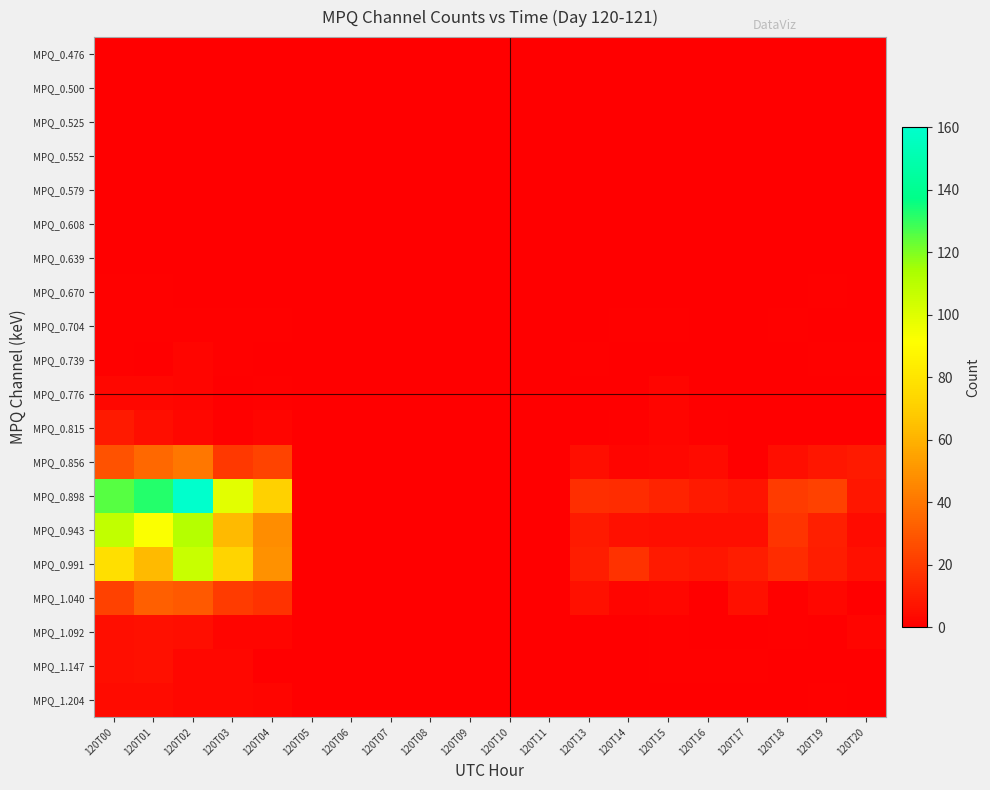

Which series has the widest spread of values?

MPQ_0.898